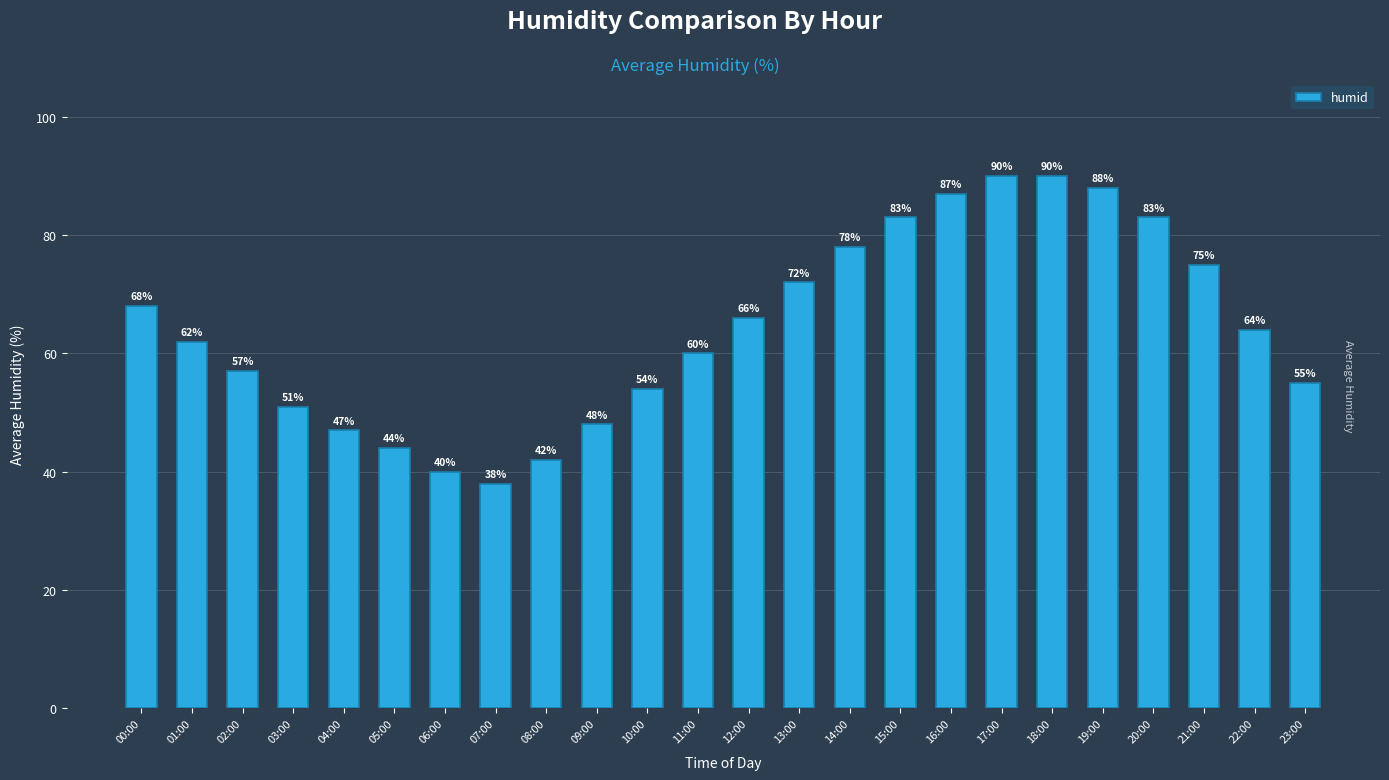

Which label corresponds to the smallest value in the chart?

07:00